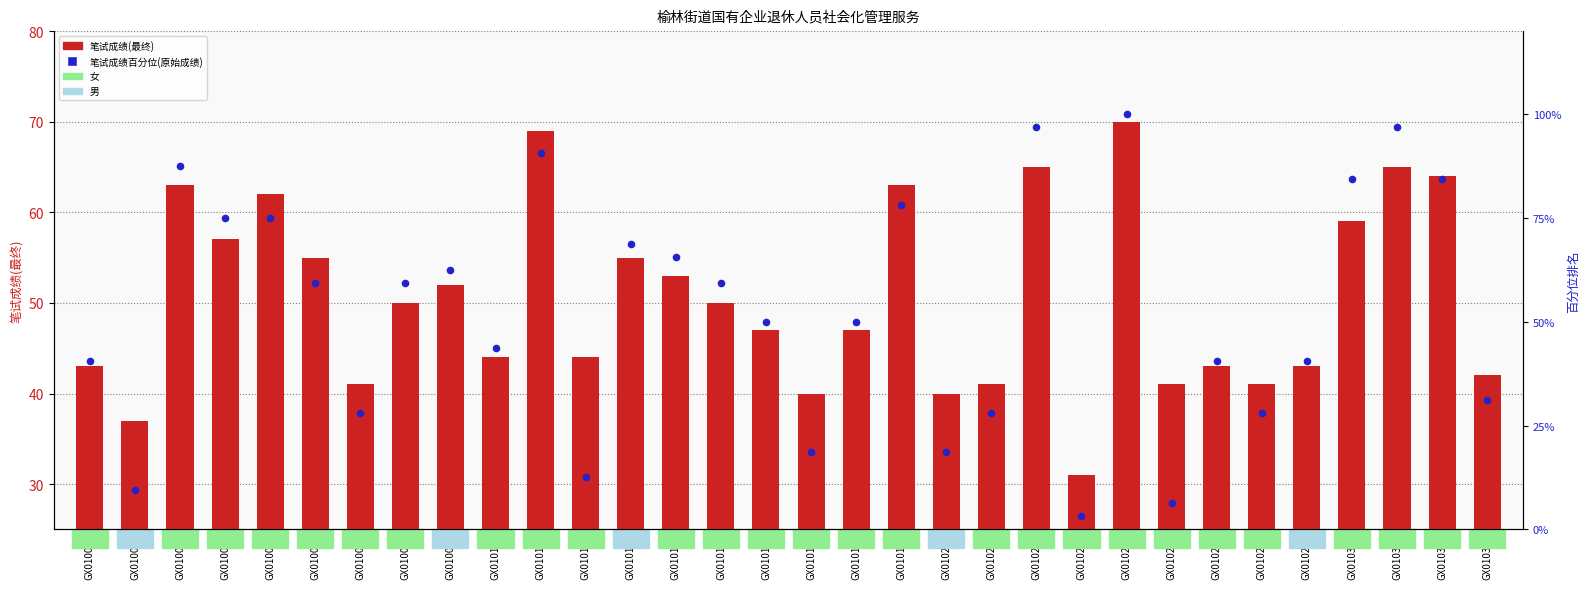

At how many categories does at least one series exceed 75?

8